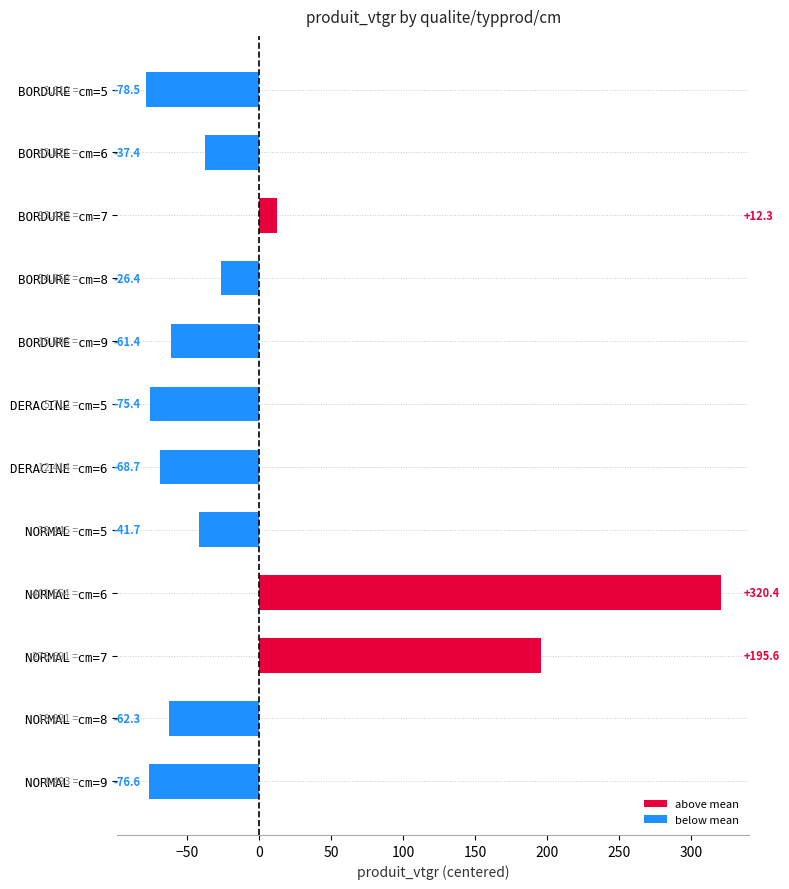

Are the bars grouped side by side (vs. stacked)?

No